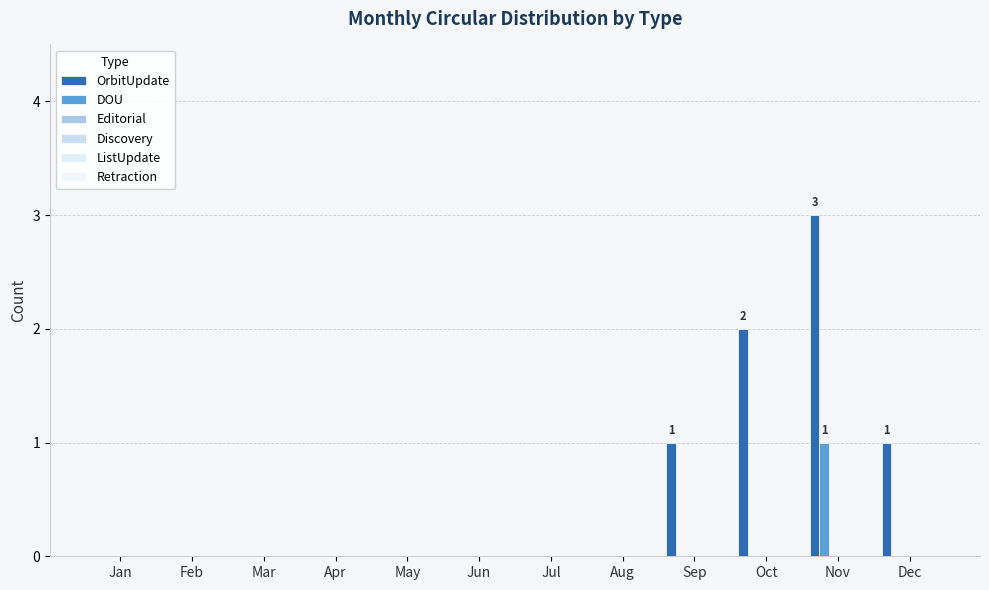

At which category does the chart reach its peak across all series?

Nov